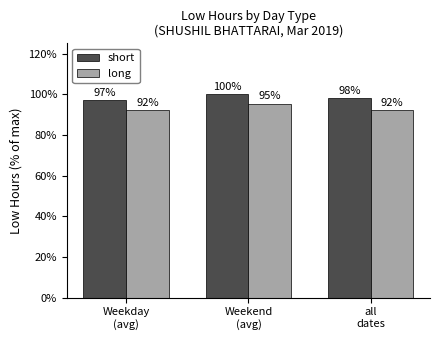

What are all the series names shown in the legend?

short, long